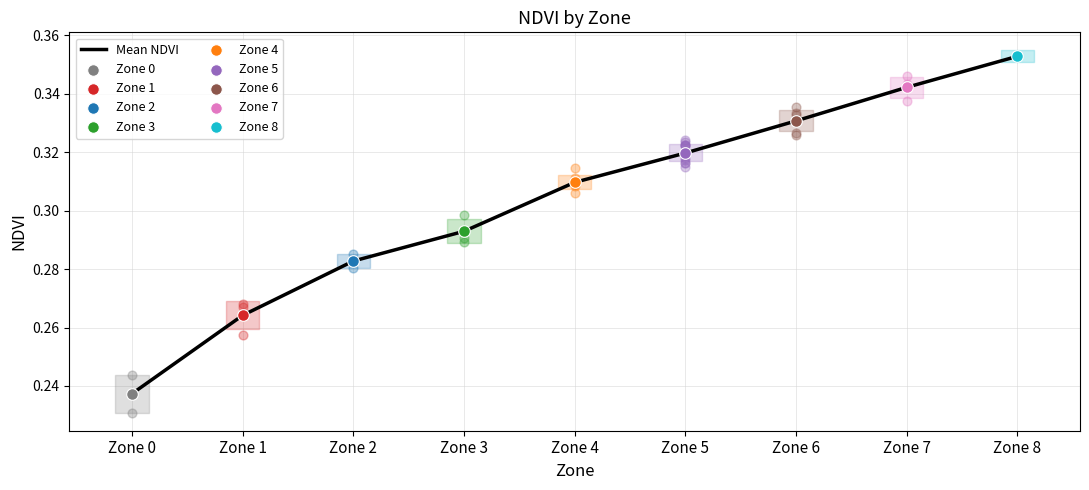

What is the change in value from Zone 1 to Zone 7?

+0.1